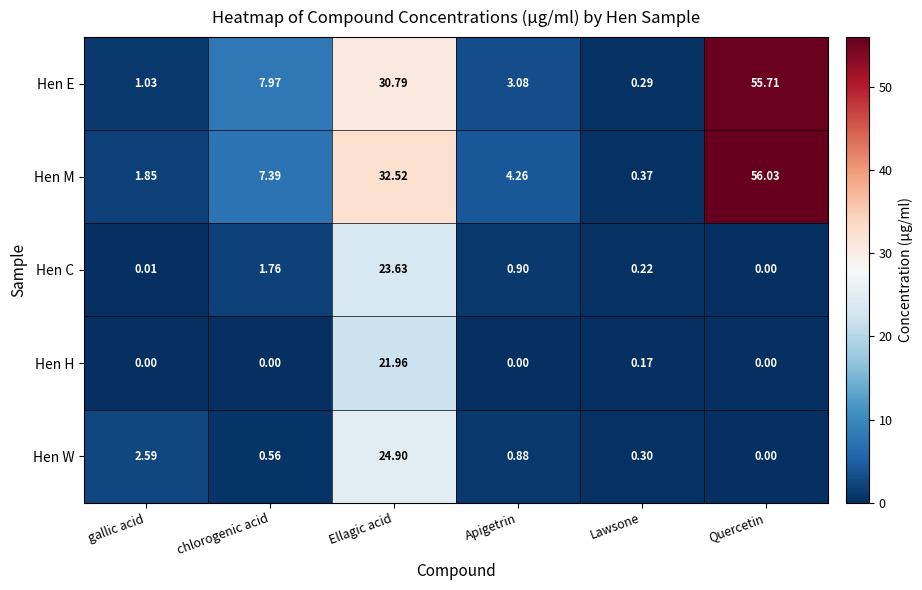

At which label is Hen M closest to 28?

Ellagic acid